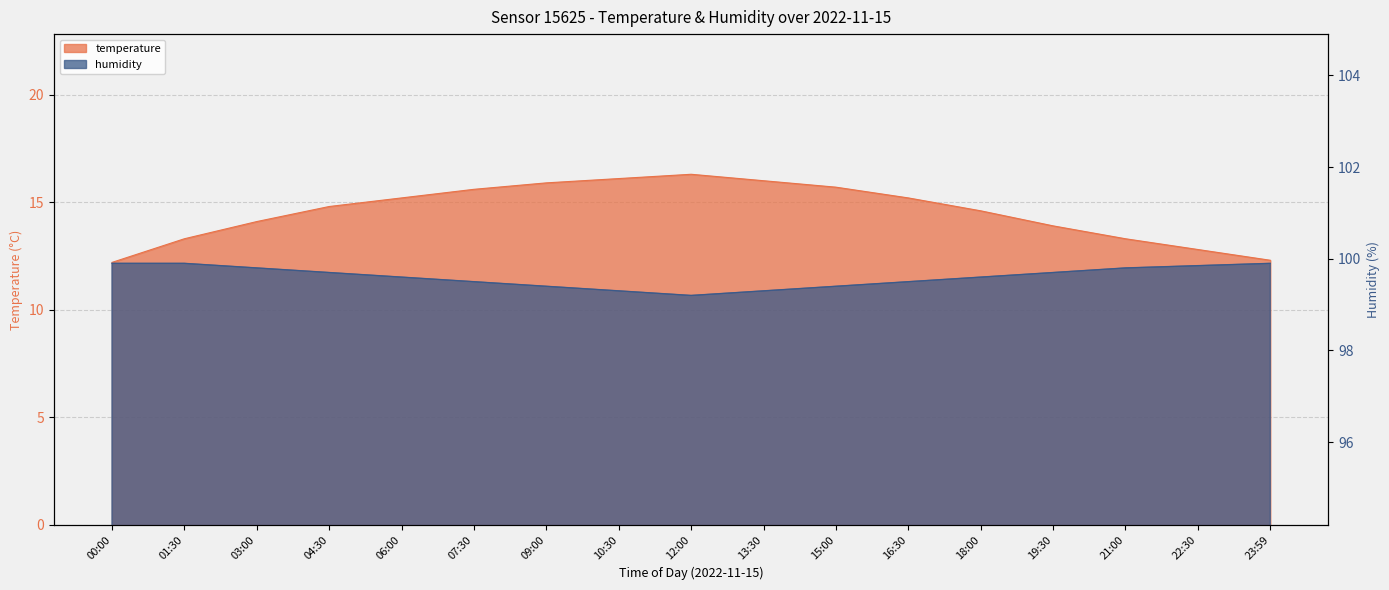

How many values in the temperature series exceed 14?

11